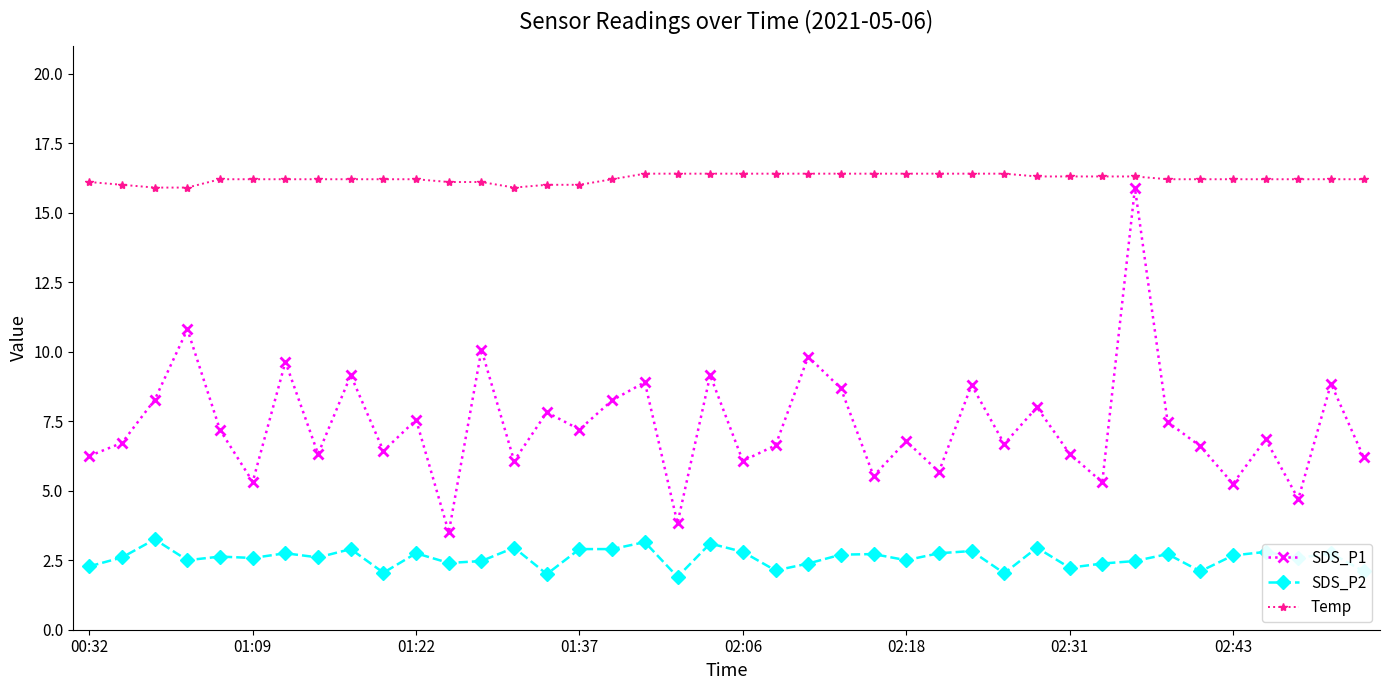

What is the lowest value of the SDS_P1 series?

3.5